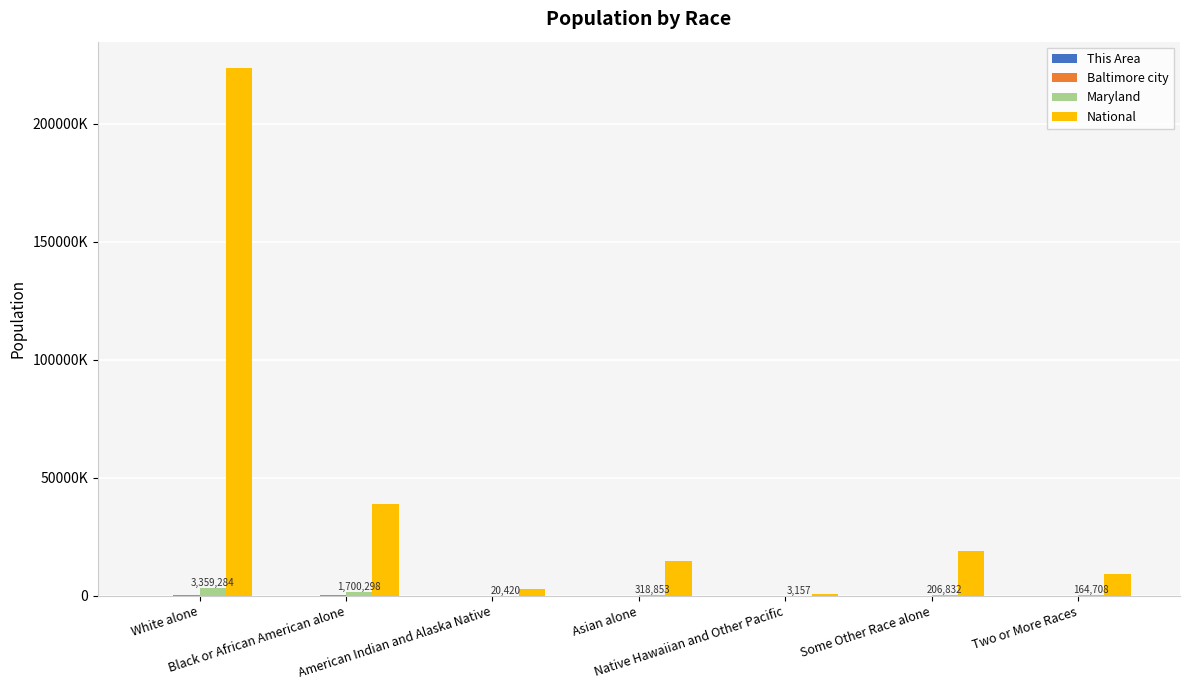

Which series changed the most between Some Other Race alone and Two or More Races?

National